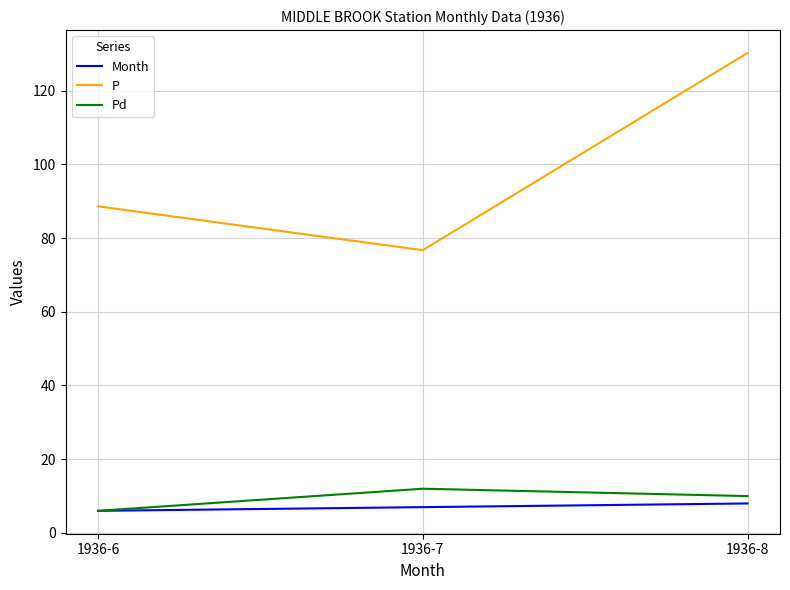

At how many categories does at least one series exceed 71?

3